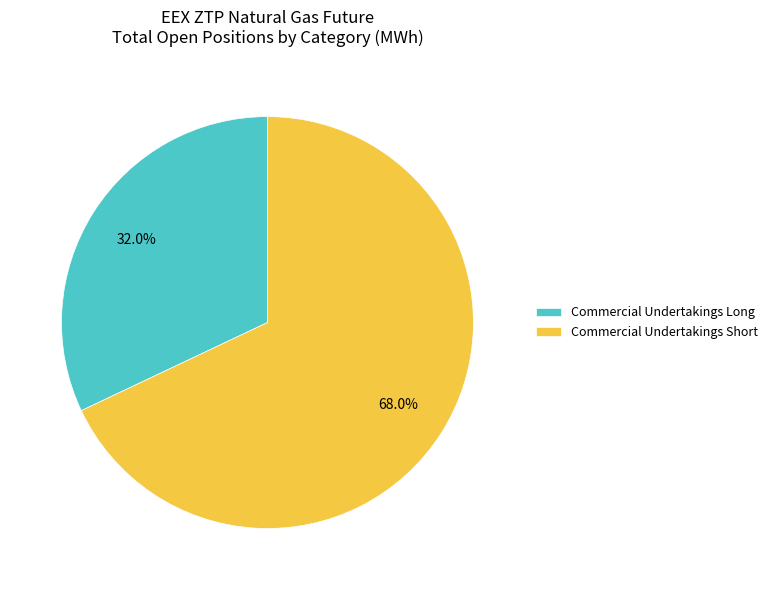

How many slices are in this pie chart?

2